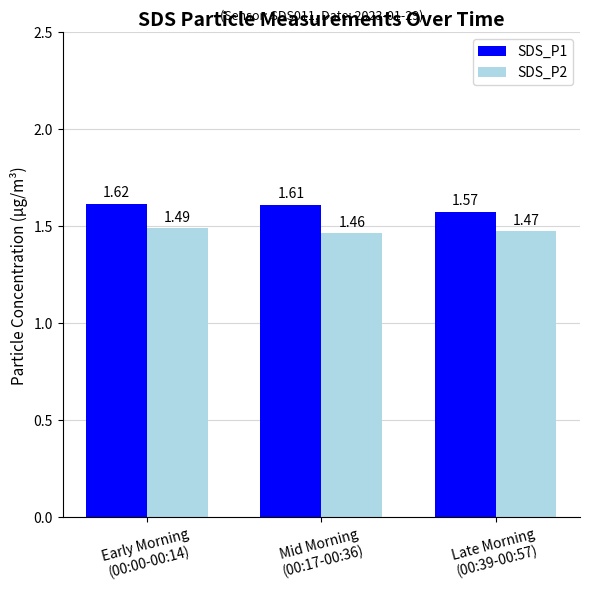

How many SDS_P1 values are between 1 and 2?

3